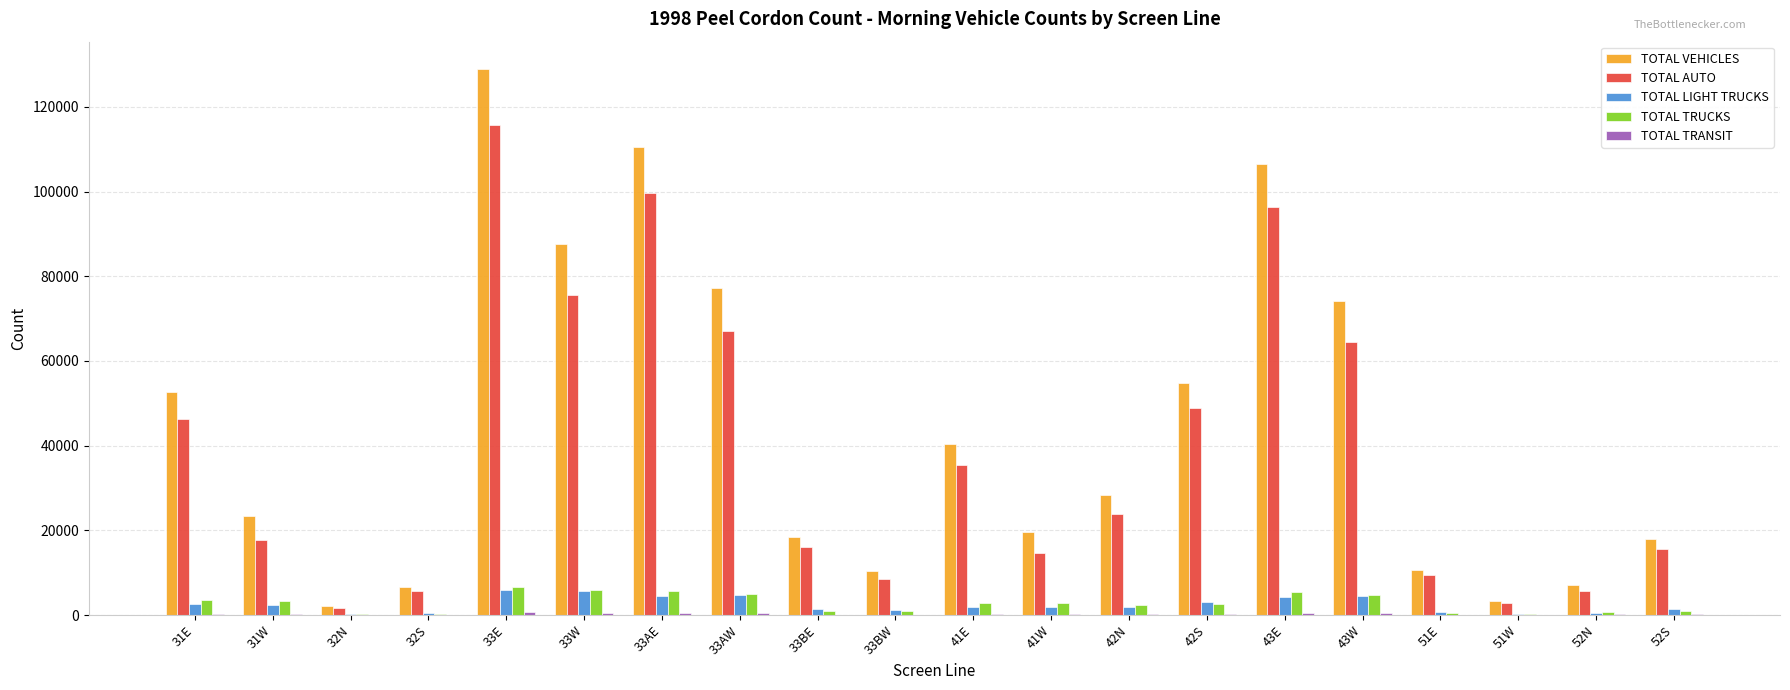

At which label does TOTAL LIGHT TRUCKS first exceed 1987?

31E